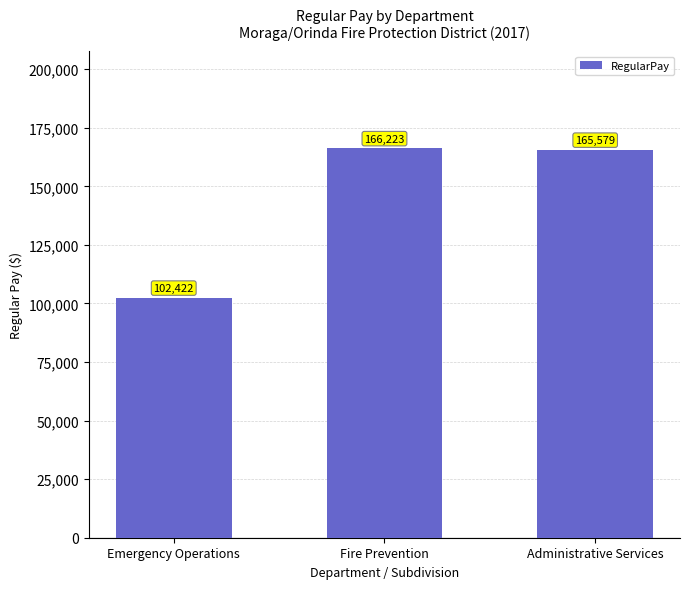

What is the change in value from Emergency Operations to Administrative Services?

+63157